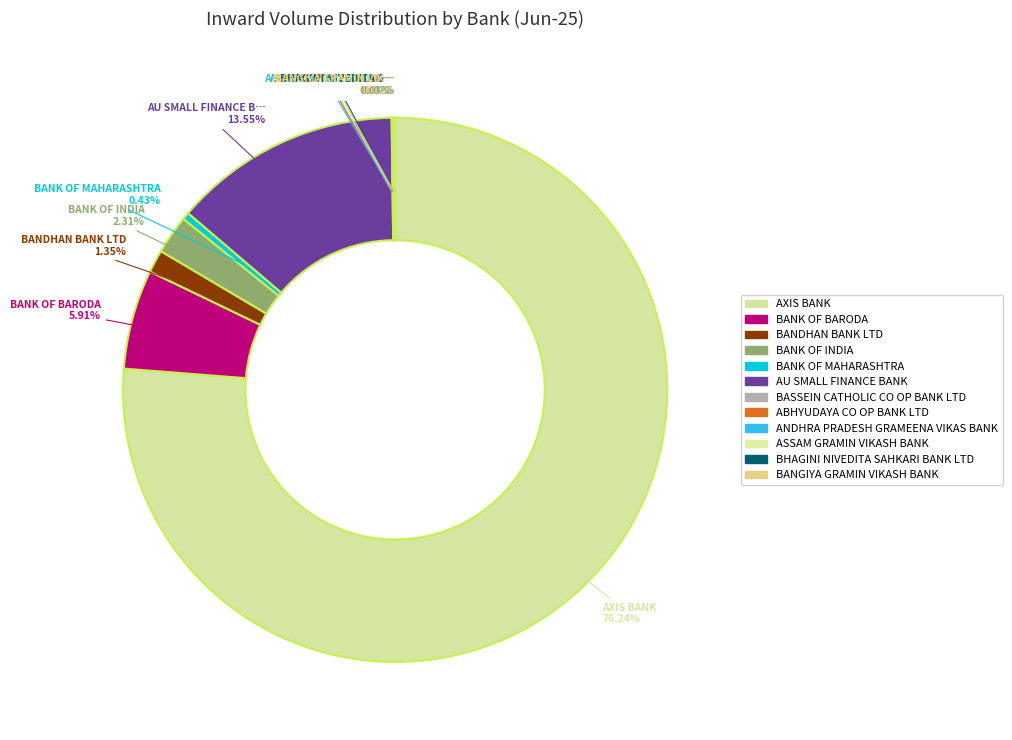

What percentage is the BANK OF BARODA slice, to the nearest percent?

6%